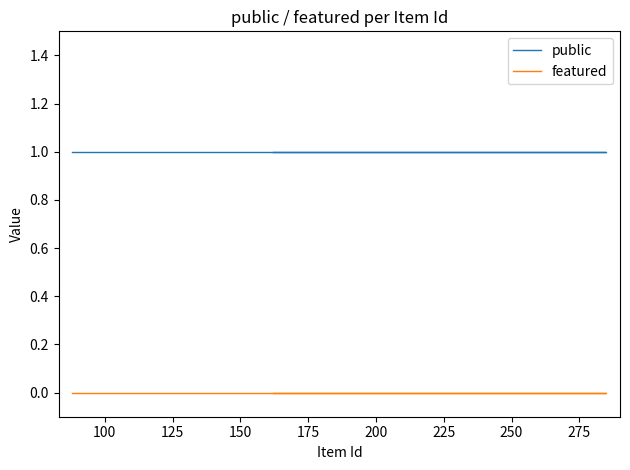

Does the chart display data point markers on the line(s)?

No